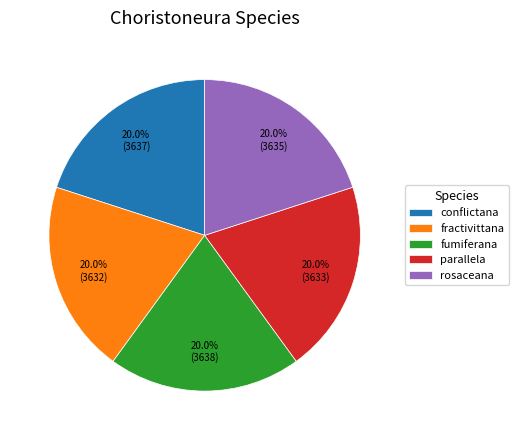

How much of the chart is everything except rosaceana?

80.0%